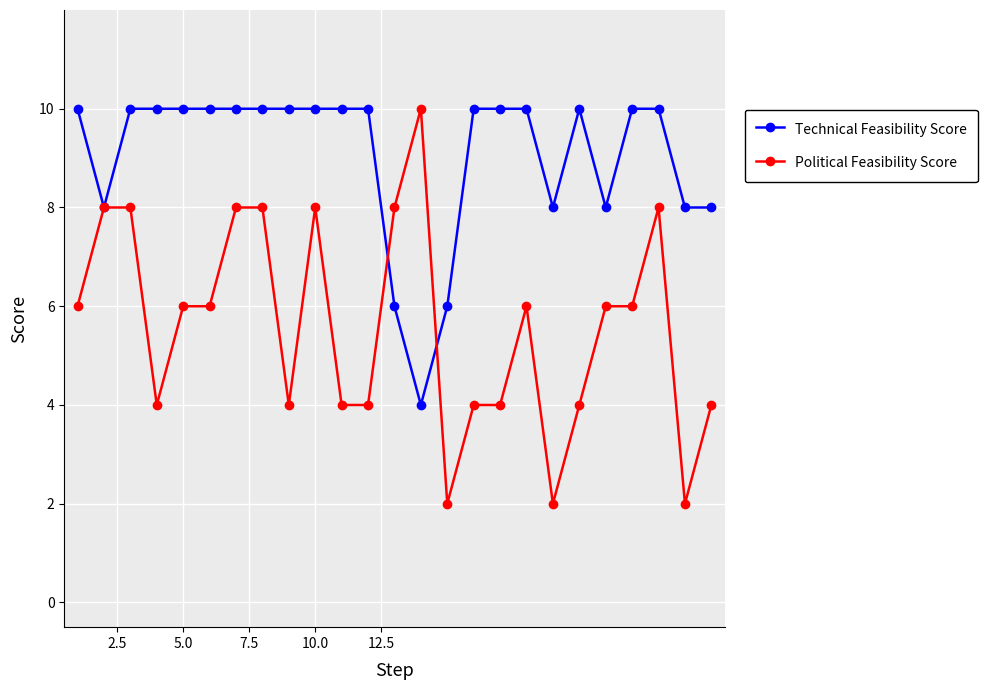

What is the minimum value for Technical Feasibility Score?

4